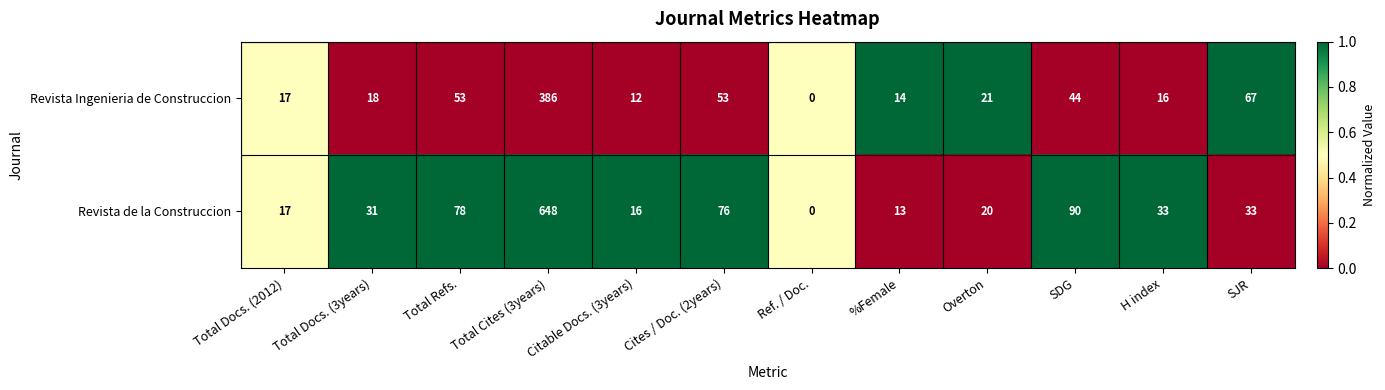

Count the number of data series in this chart.

2